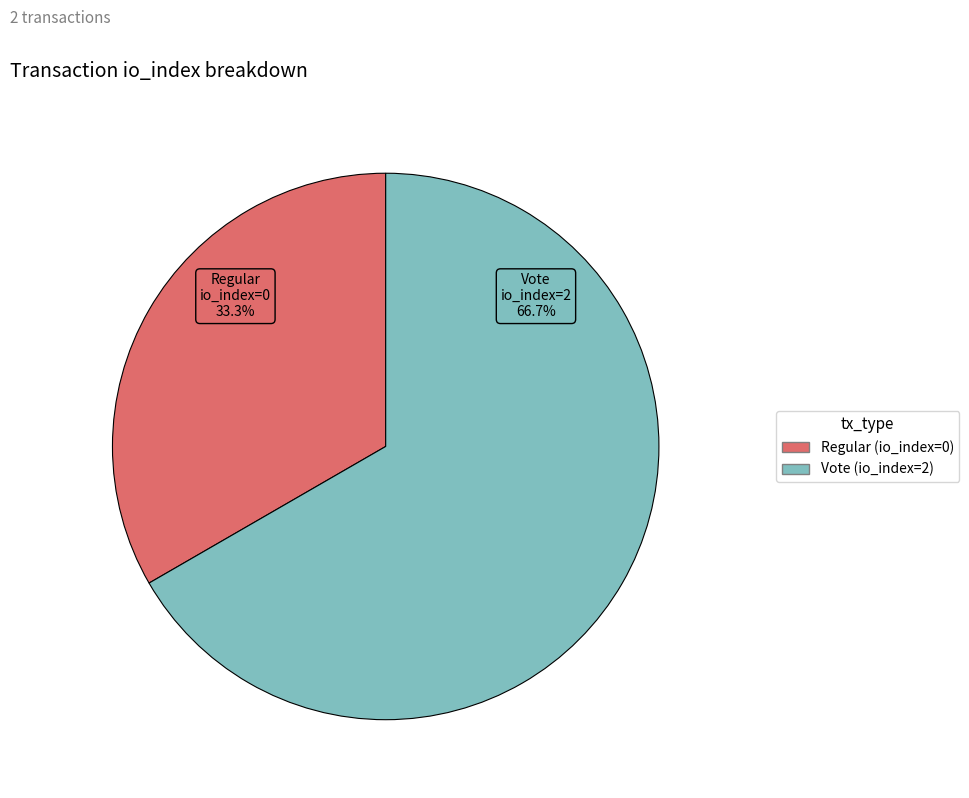

What is the total percentage of Vote (io_index=2) and Regular (io_index=0)?

100.0%